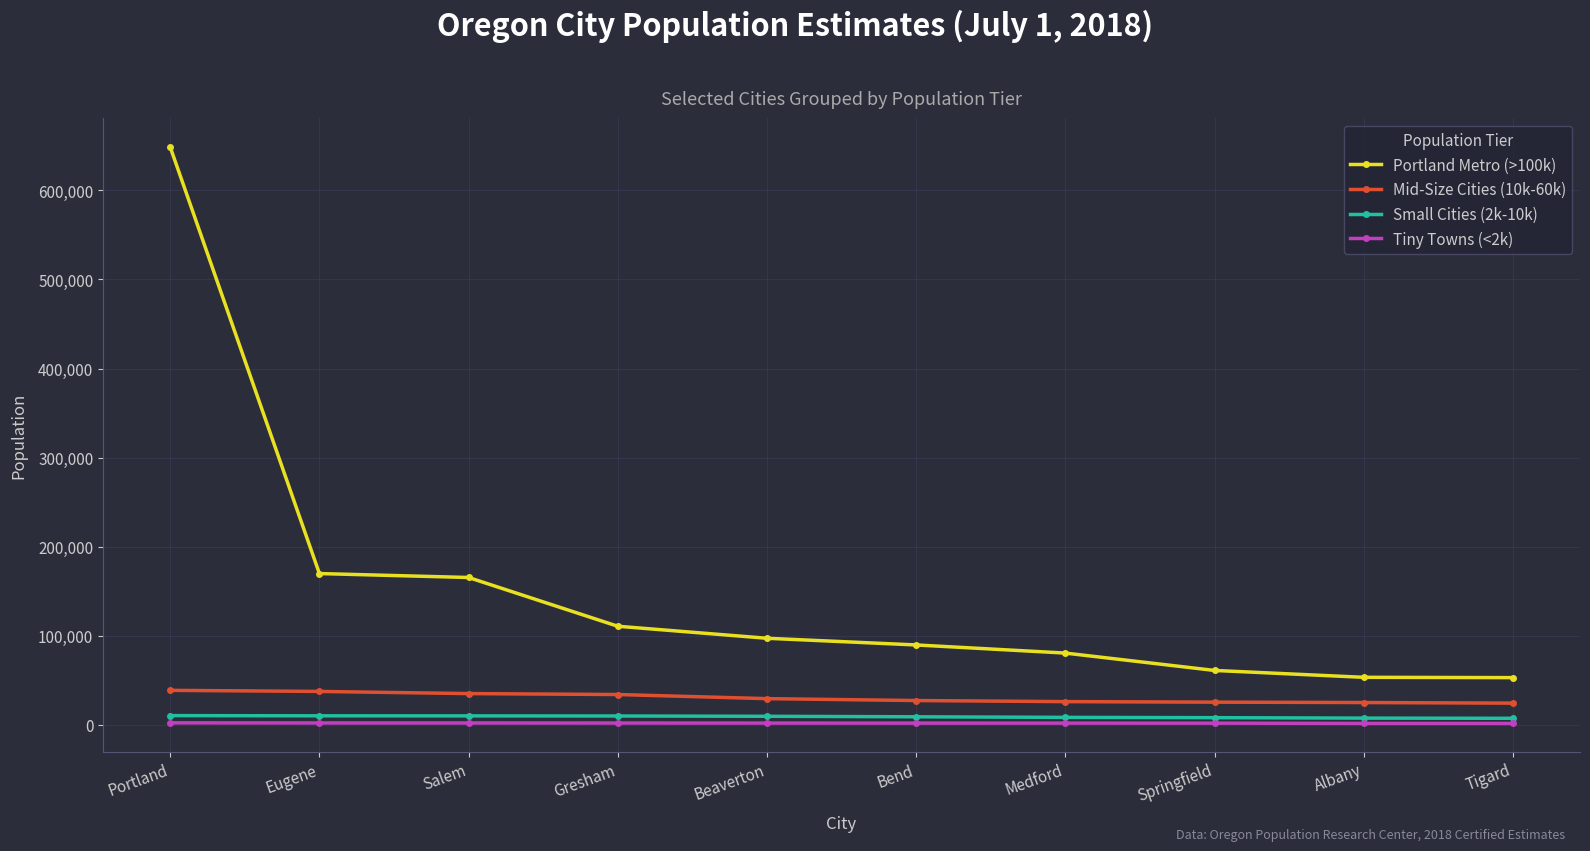

Read the Tiny Towns (<2k) value at Eugene, to the nearest 100.

1900